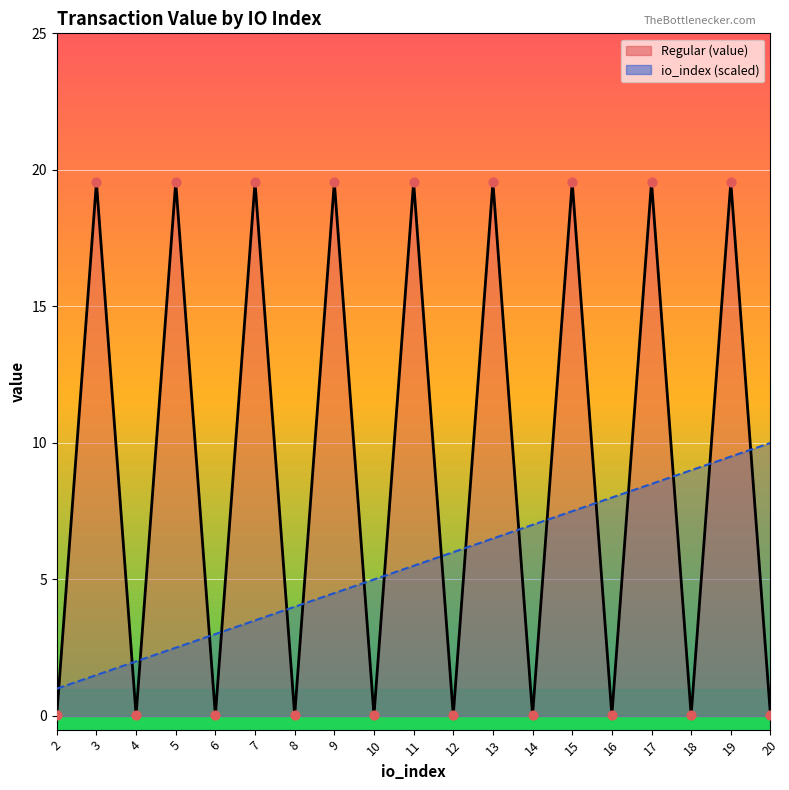

At how many categories does at least one series exceed 2?

17